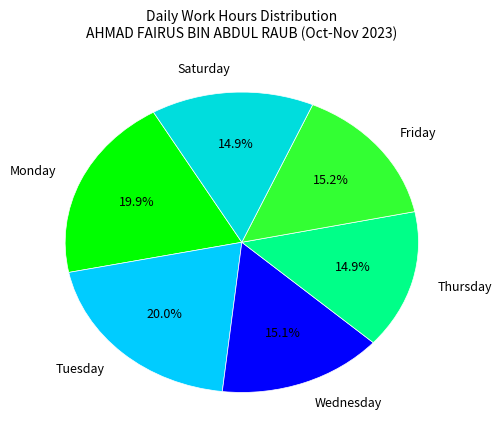

How many segments does this pie chart have?

6